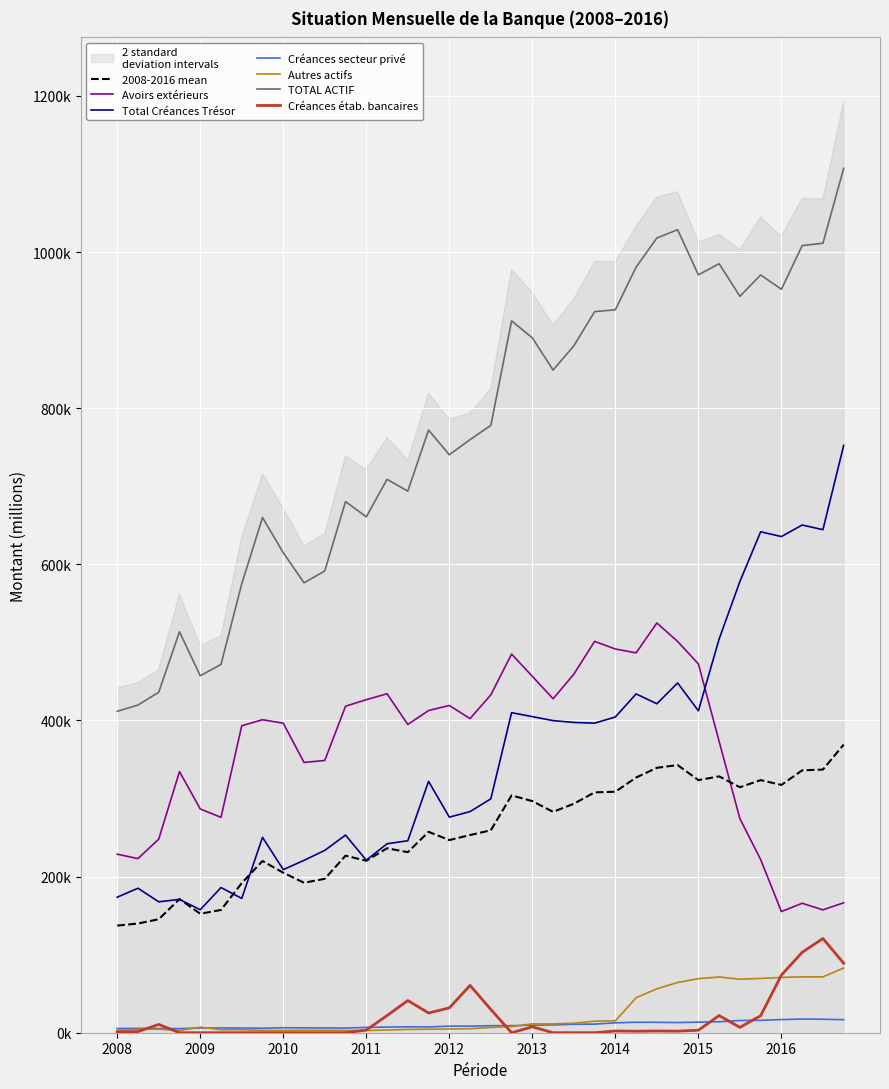

True or false: Autres actifs has a value of 647.4 at 2010-12.

False